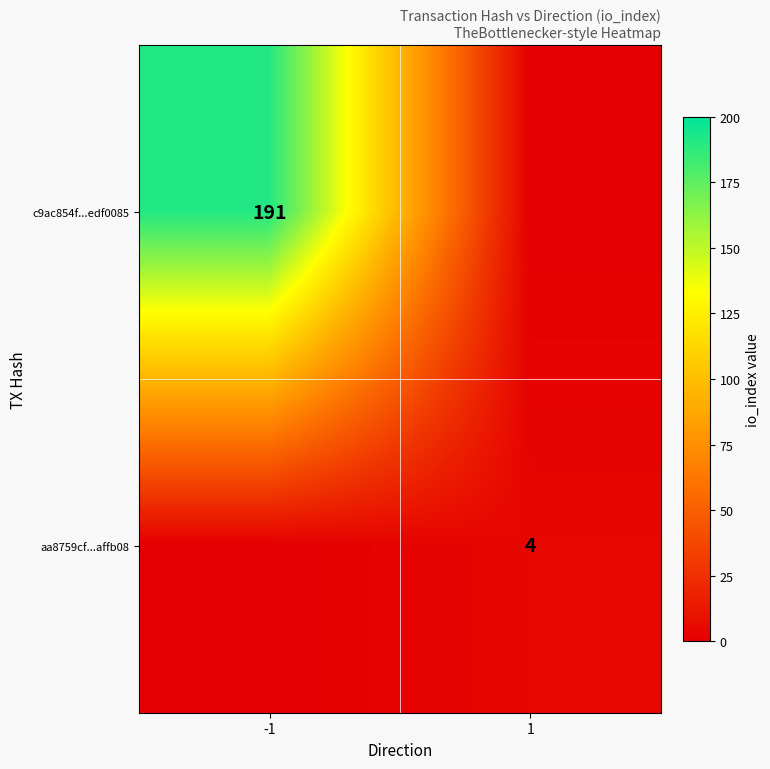

True or false: c9ac854f...edf0085 has a value of 191 at -1.

True